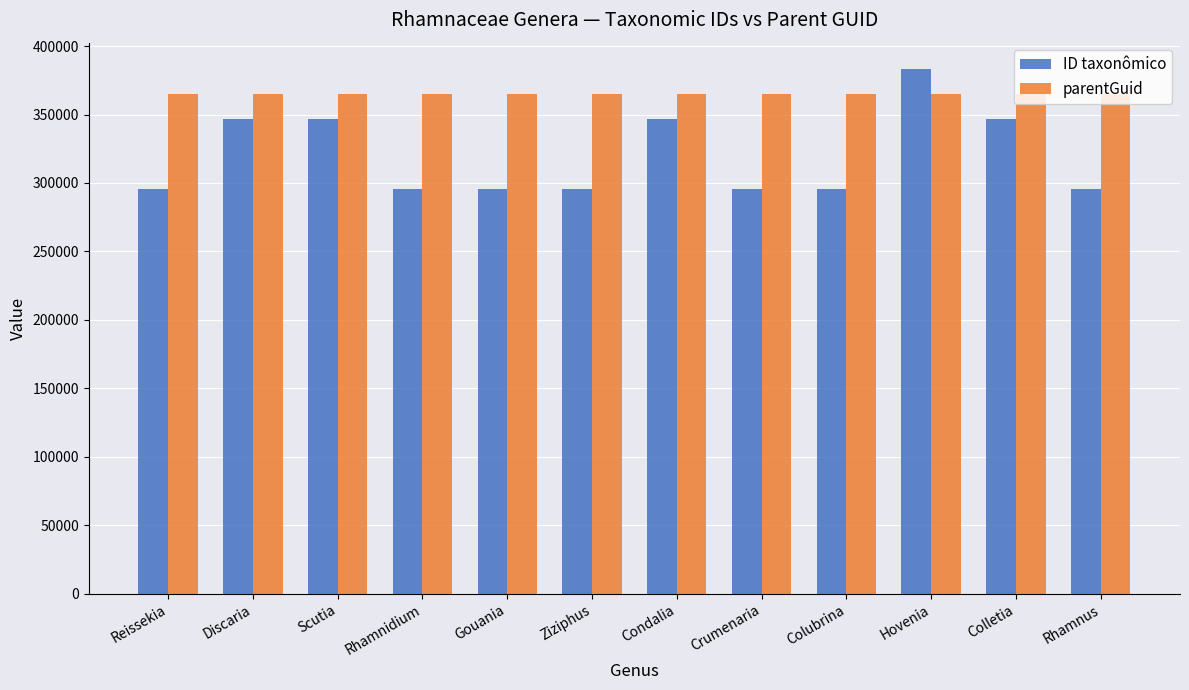

What is the difference between the highest and lowest values at Rhamnidium?

68817